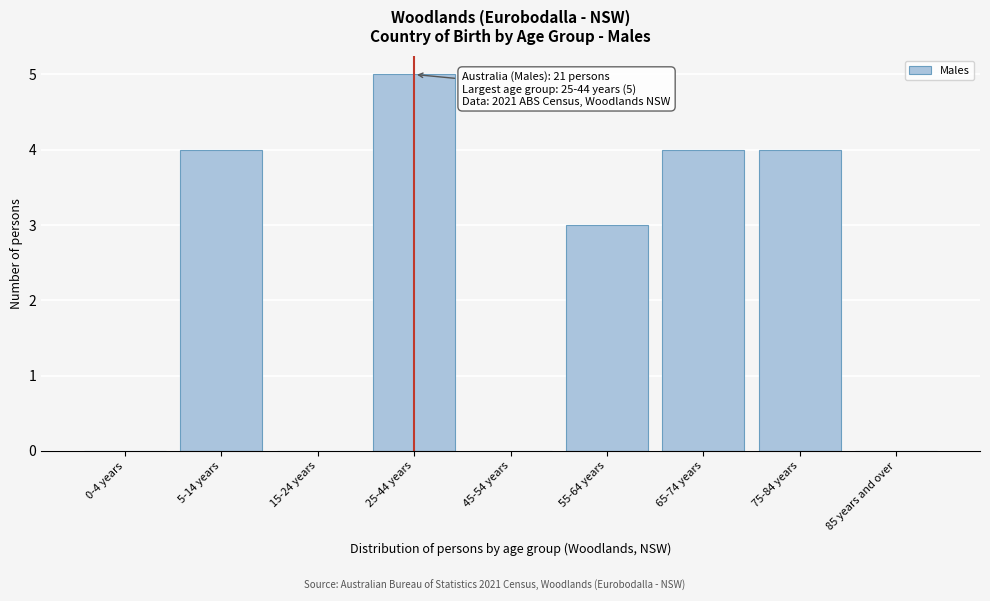

Reading left to right, what are all the values shown in this chart?

0-4 years=0	5-14 years=4	15-24 years=0	25-44 years=5	45-54 years=0	55-64 years=3	65-74 years=4	75-84 years=4	85 years and over=0